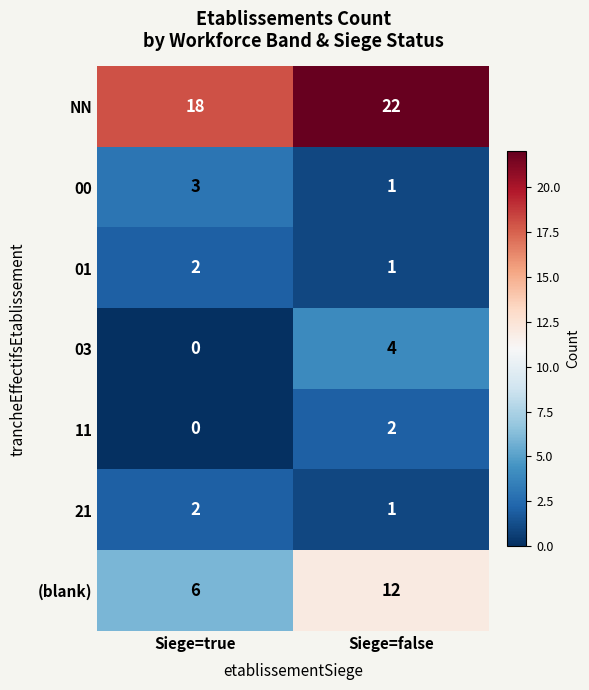

Reading left to right, list all the values displayed in this chart.

NN: 18	22
00: 3	1
01: 2	1
03: 0	4
11: 0	2
21: 2	1
(blank): 6	12